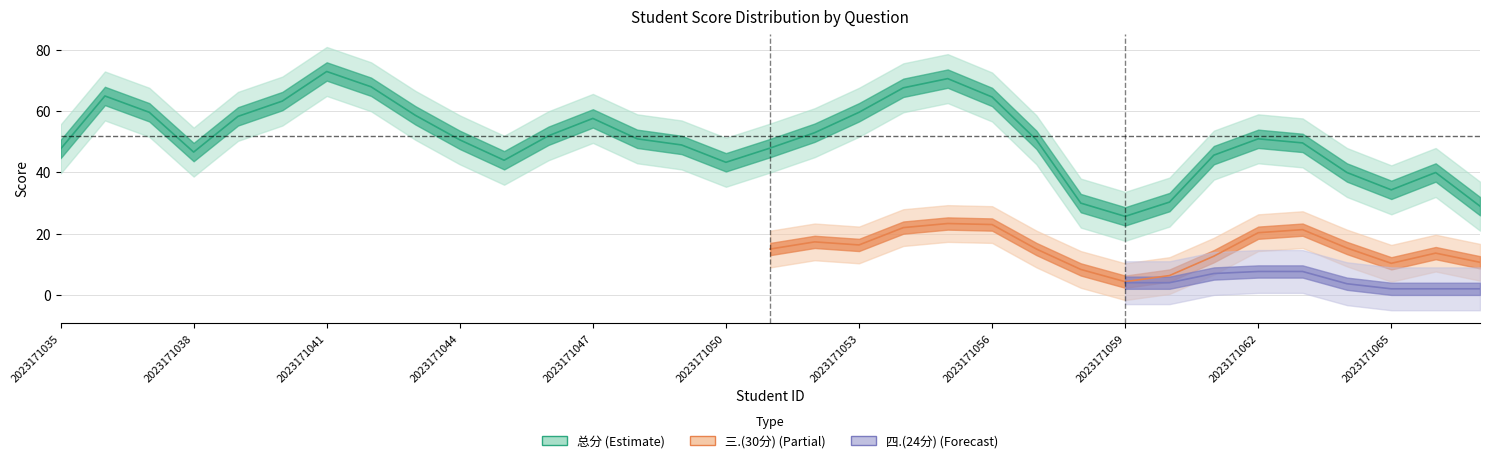

What is the lowest value of the 三.(30分) series?

2